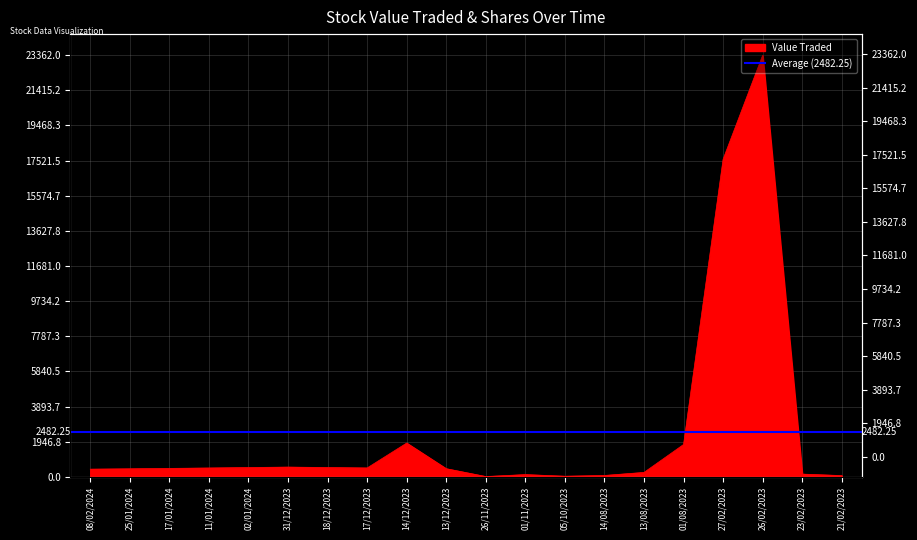

Which has a higher value, 13/12/2023 or 25/01/2024?

13/12/2023